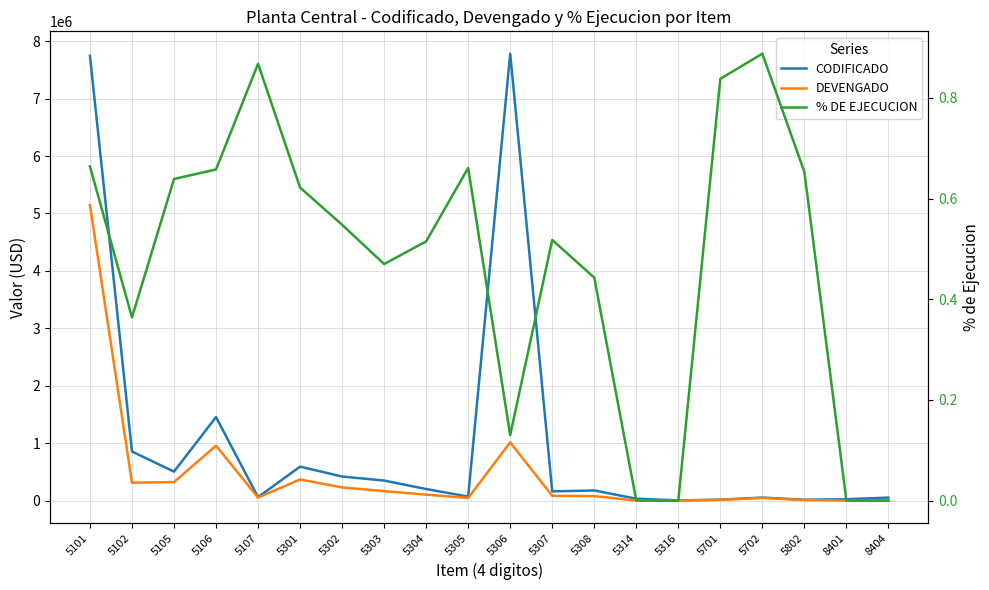

True or false: DEVENGADO and % DE EJECUCION cross at least once.

False